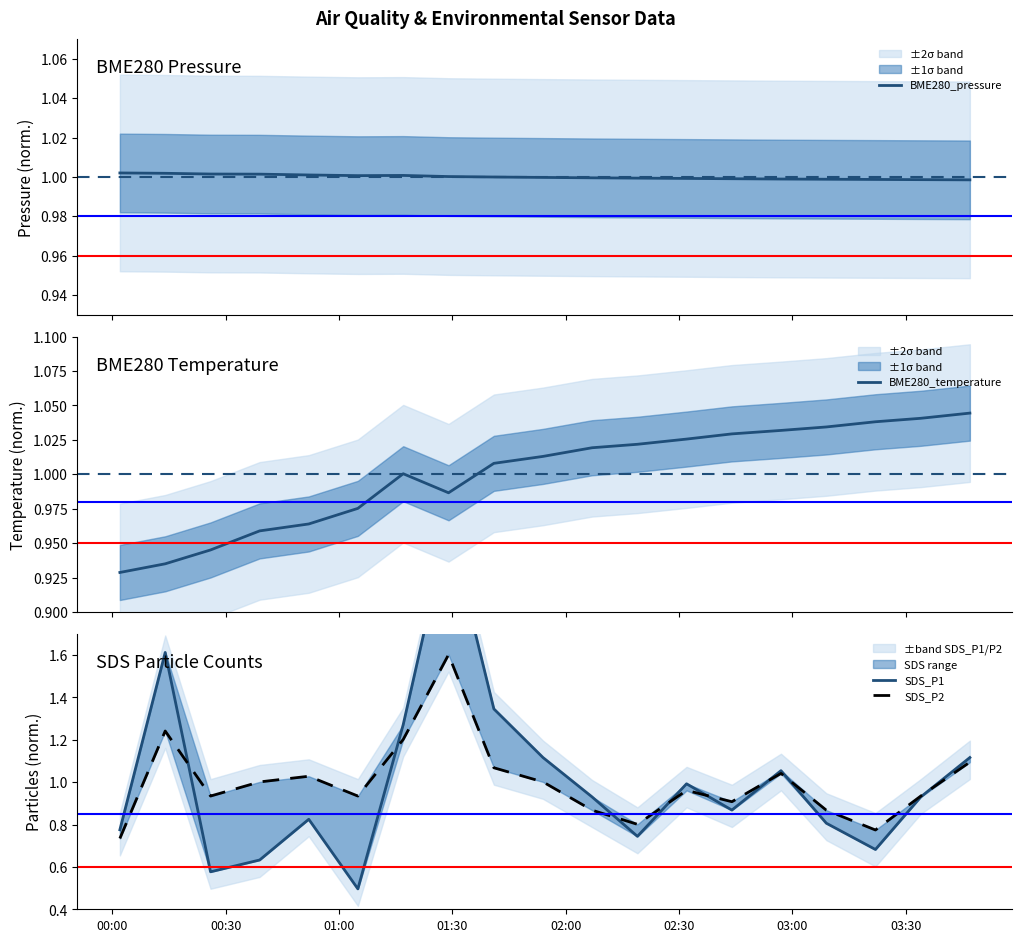

Is it true that SDS_P1 equals 1.5 at 13?

False